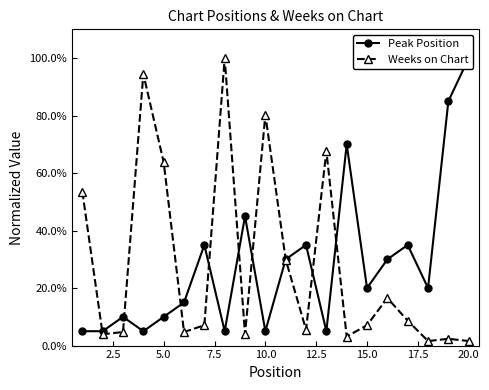

What is the difference between the maximum and minimum values in the Weeks on Chart series?

98.4